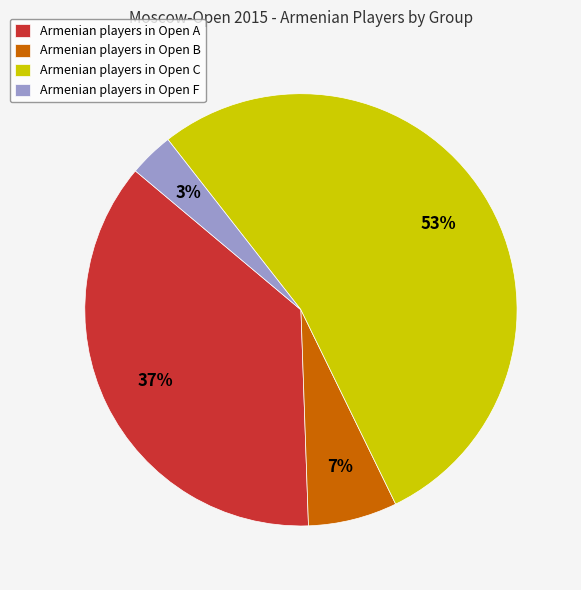

Count the number of slices in the pie.

4